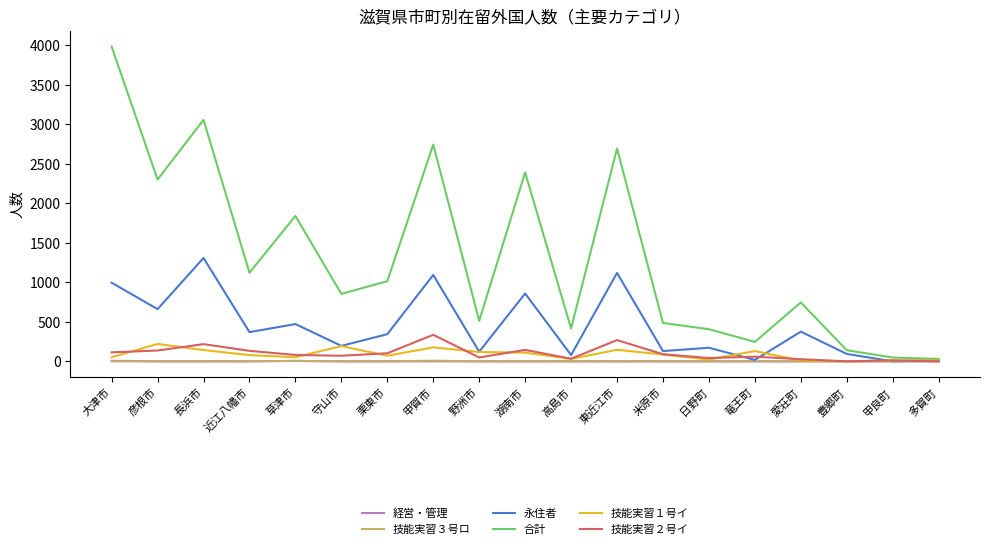

Which series has the largest range (max minus min)?

合計